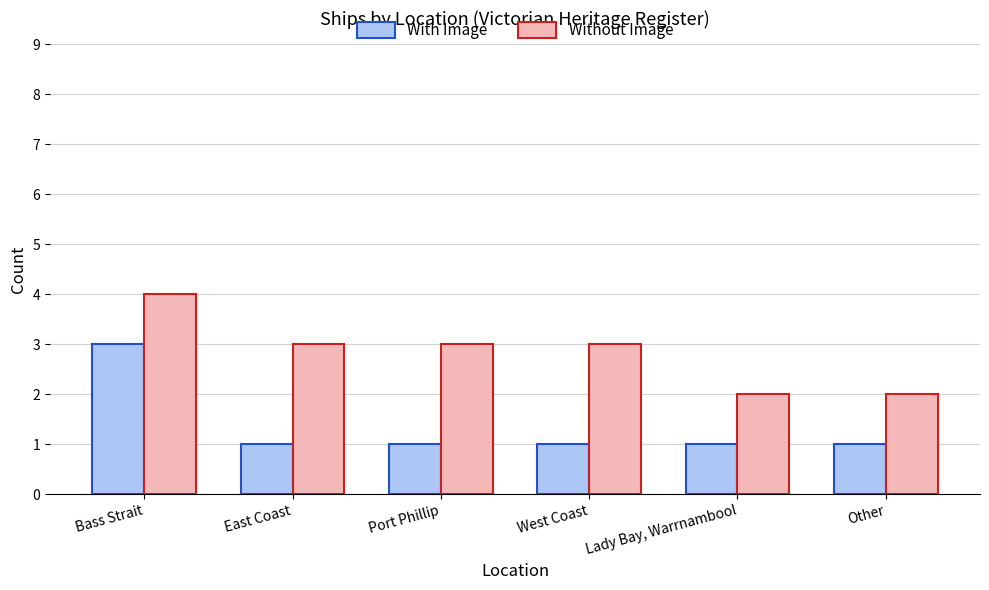

What is the total value across all series at Lady Bay, Warrnambool?

3